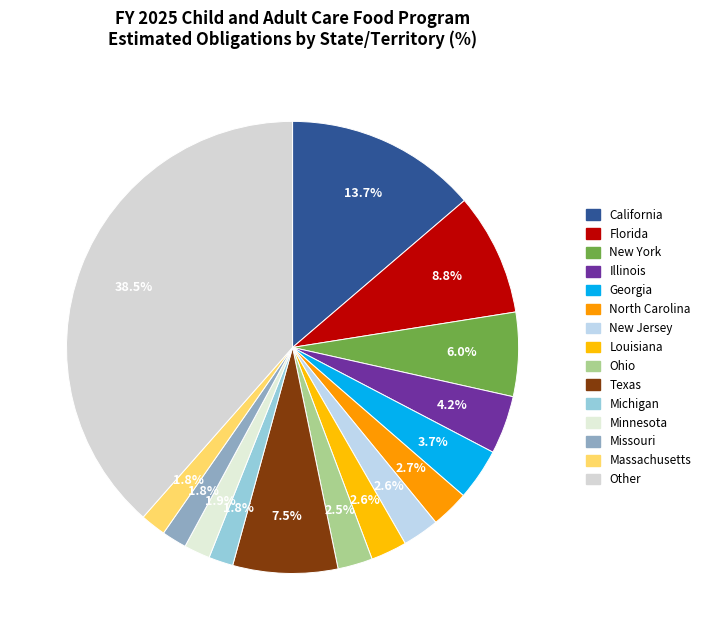

To the nearest percent, what percentage of the pie is Ohio?

2%